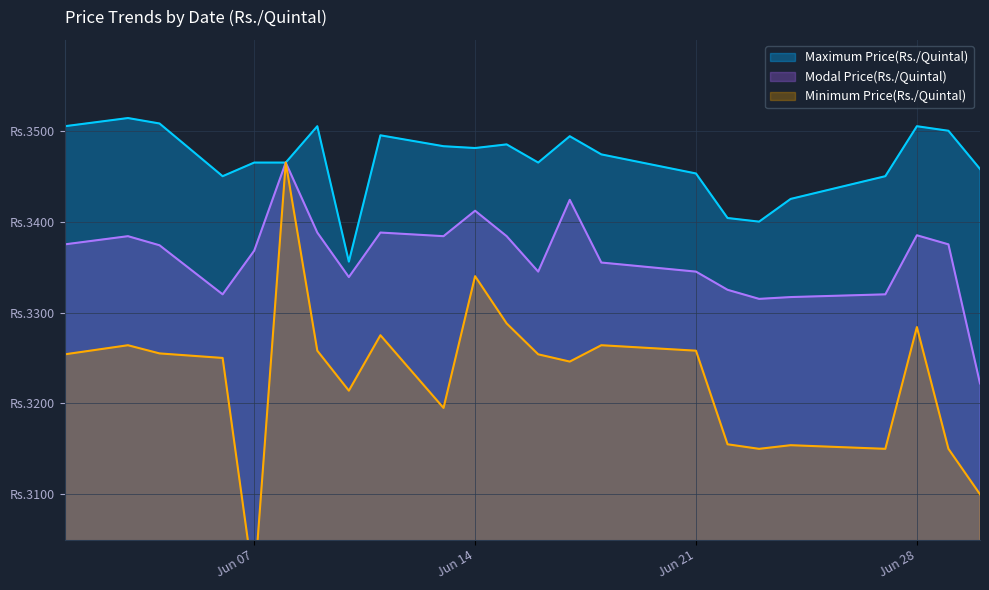

True or false: Modal Price(Rs./Quintal) and Minimum Price(Rs./Quintal) cross at least once.

False